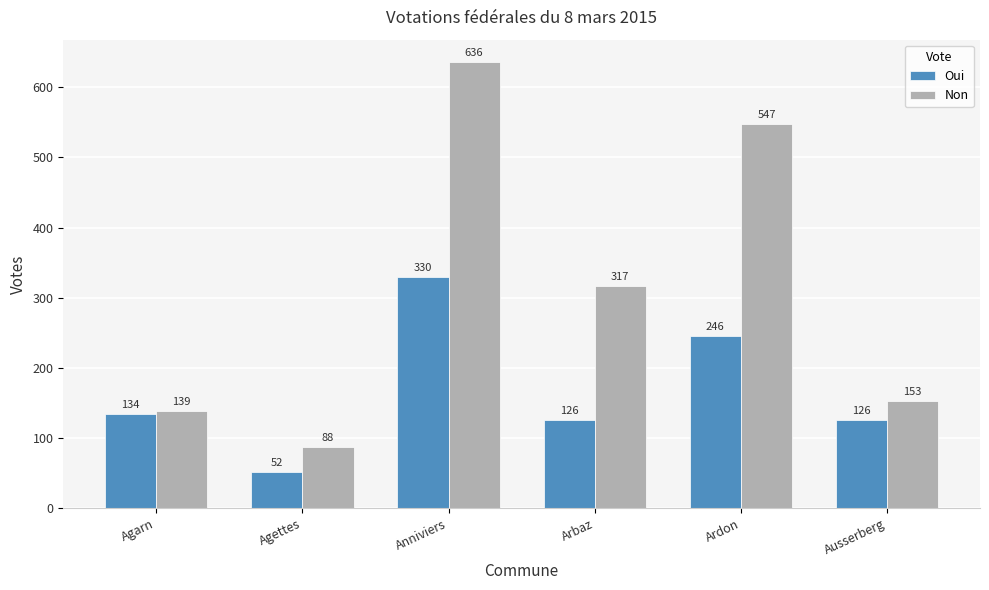

At how many categories does at least one series exceed 388?

2